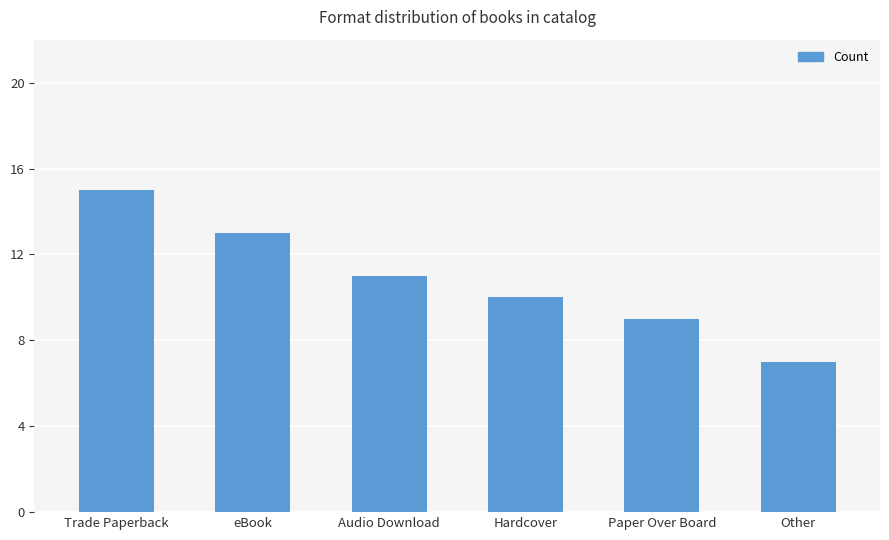

The value at Audio Download is 19. True or false?

False